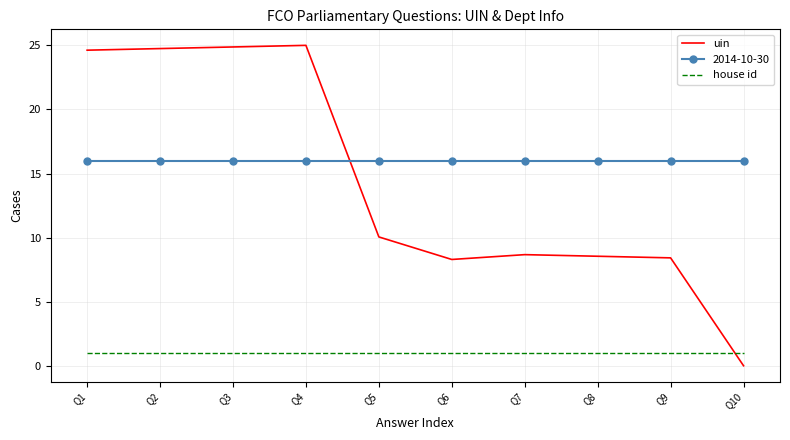

What is the difference between the highest and lowest values at Q4?

24.0